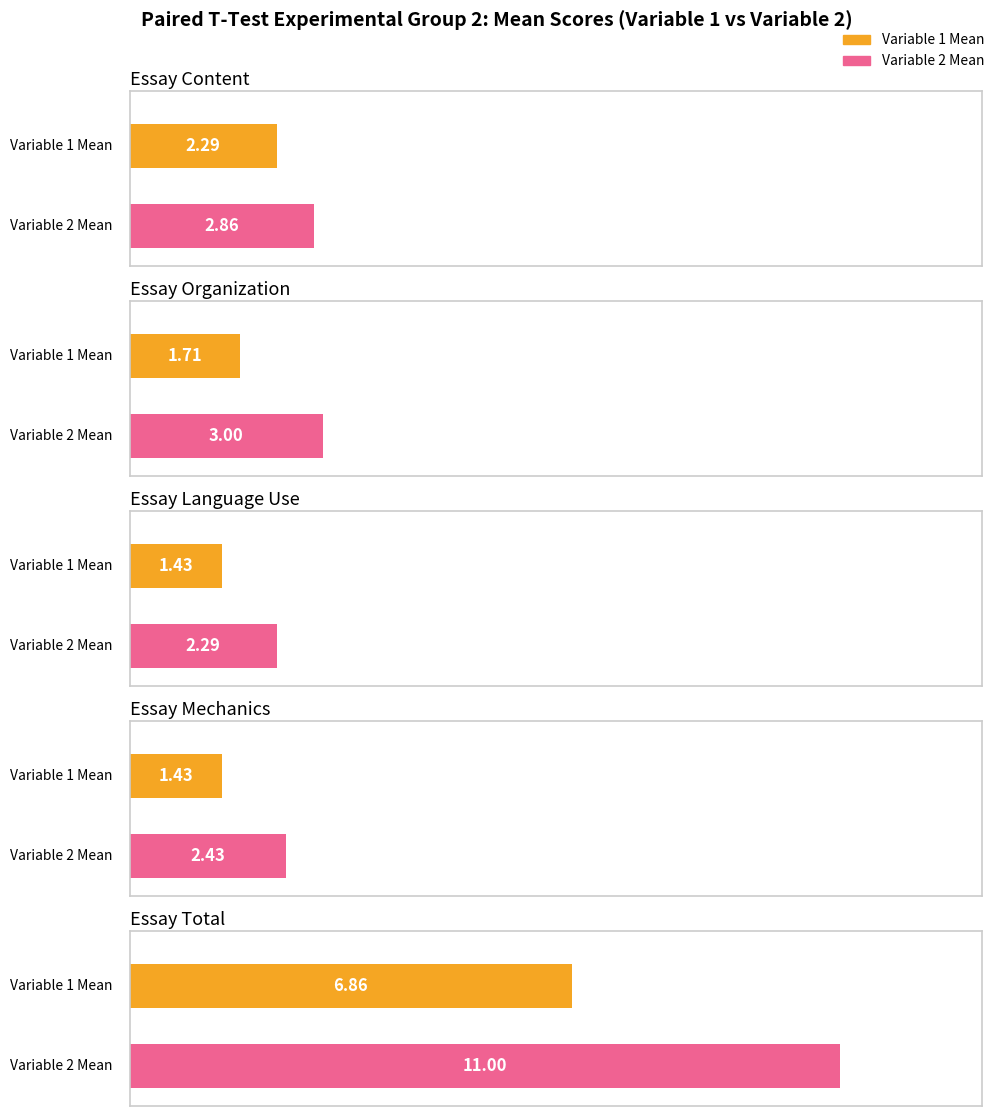

Are the bars horizontal?

Yes